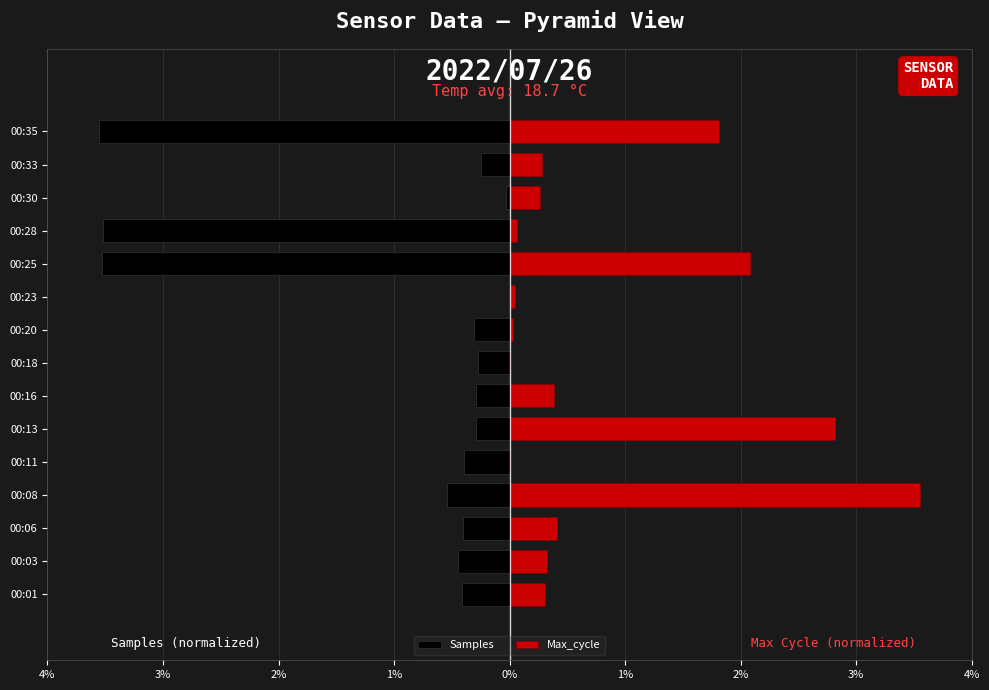

How many distinct data groups are displayed?

2